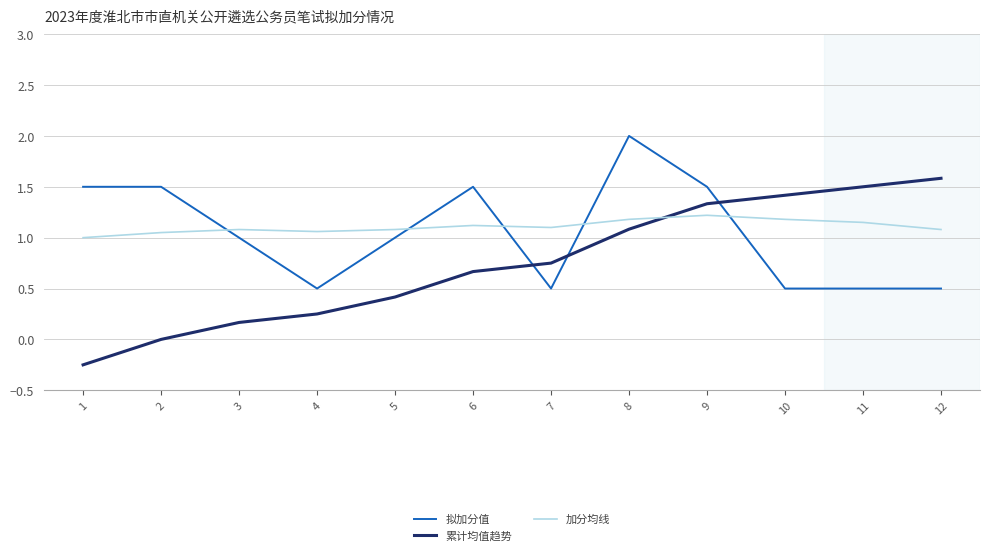

Is the value of 加分均线 at 9 greater than the value of 累计均值趋势 at 1?

Yes